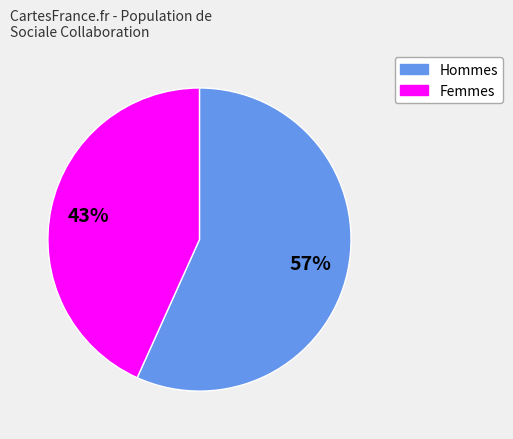

To the nearest percent, what is the average slice percentage?

50%